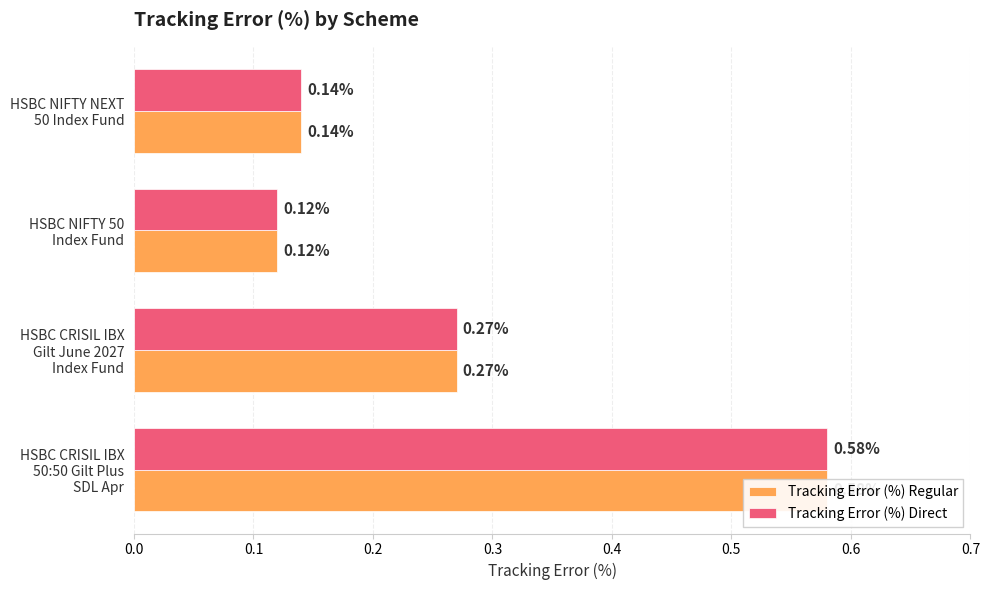

Read the Tracking Error (%) Direct value at HSBC CRISIL IBX Gilt June 2027 Index Fund.

0.3